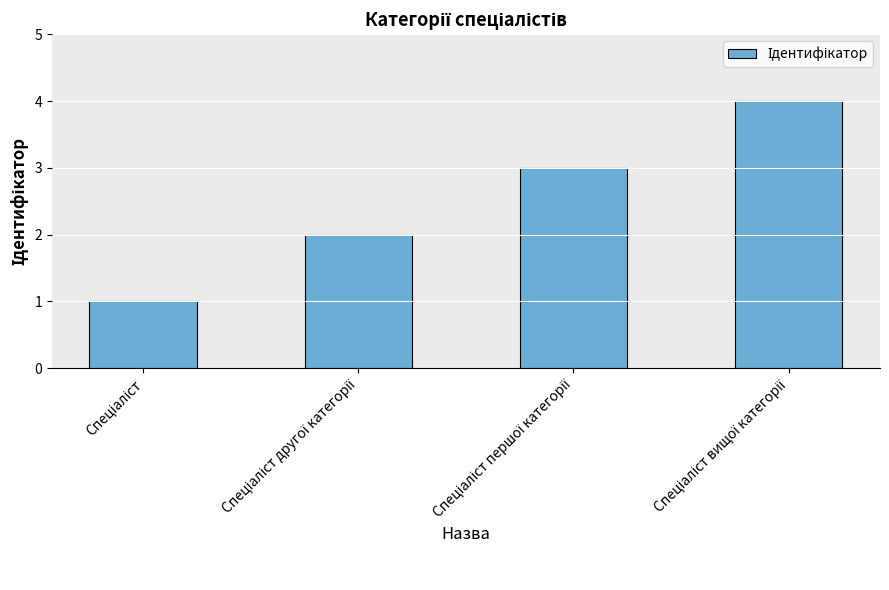

Does the chart contain any negative values?

No